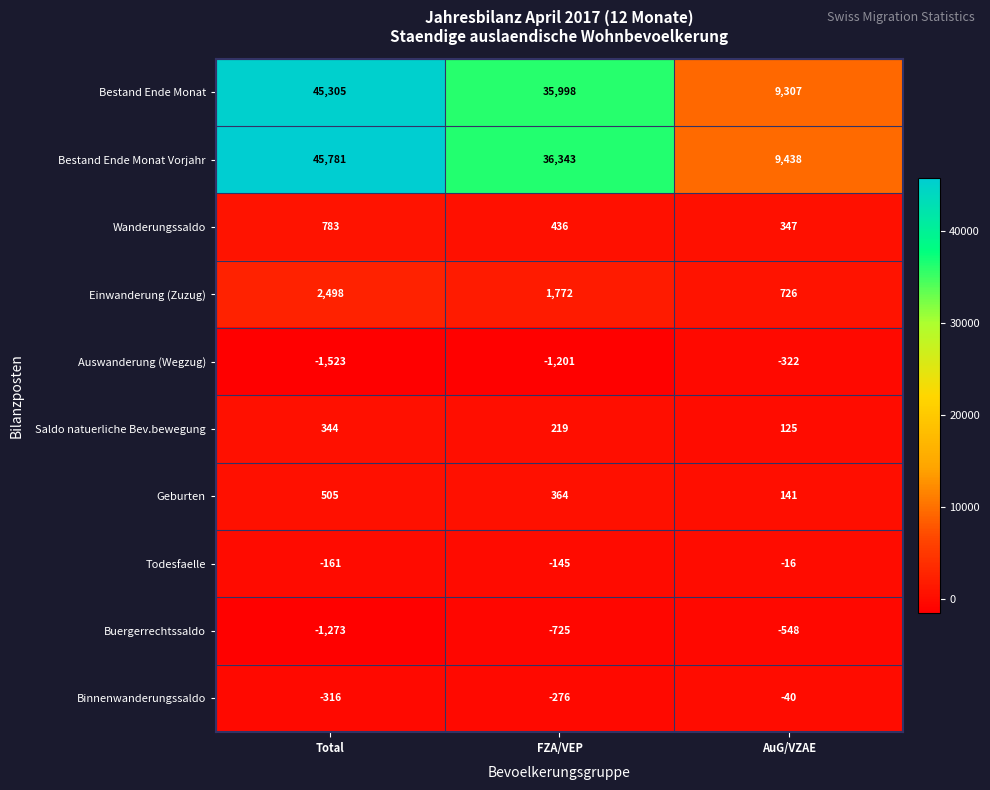

The Einwanderung (Zuzug) series shows 624 at FZA/VEP. True or false?

False